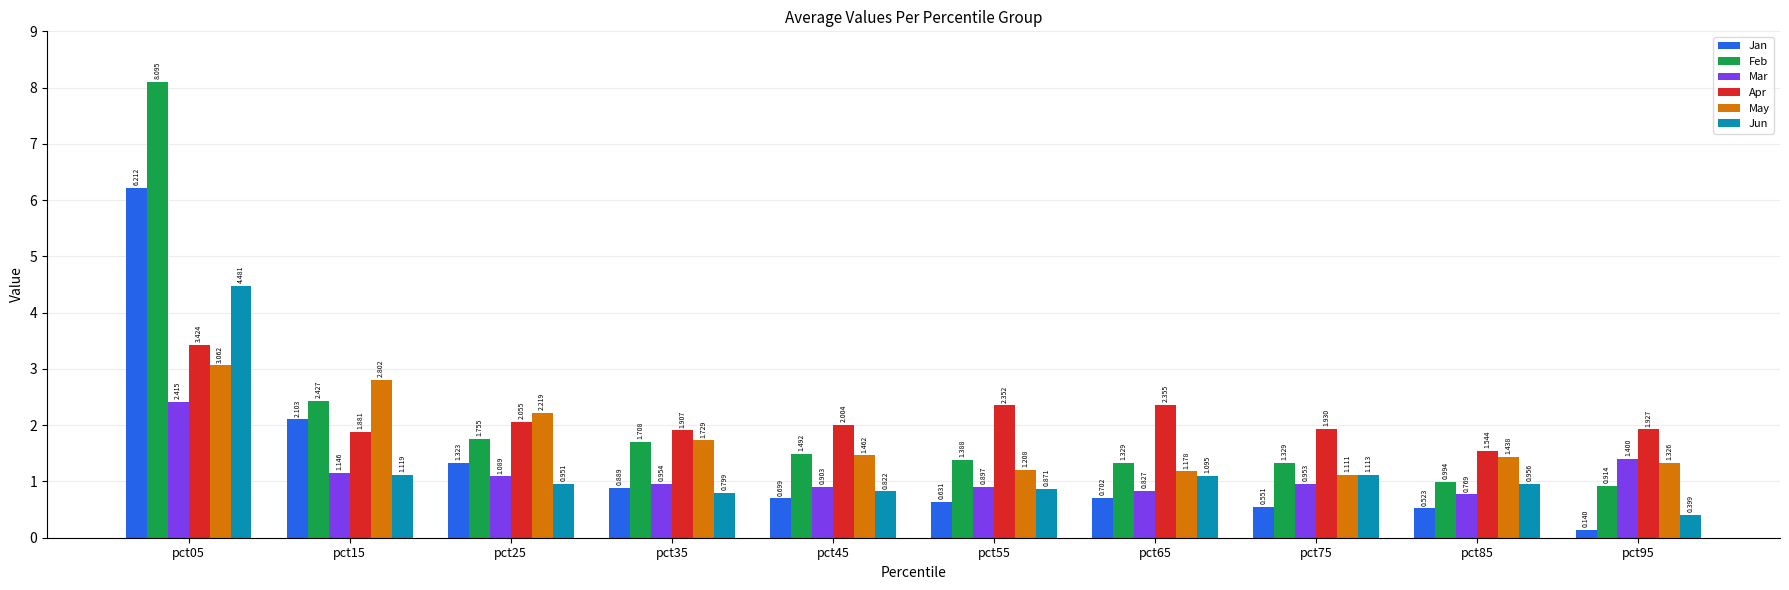

Which series has the largest range (max minus min)?

Feb